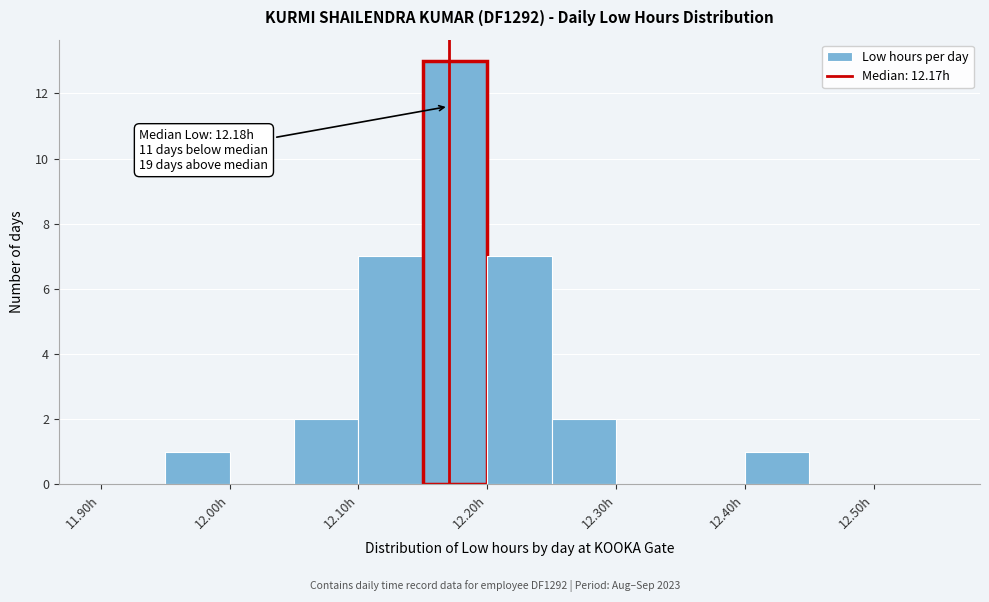

Which range on the x-axis has the tallest bar?

12.15 to 12.20